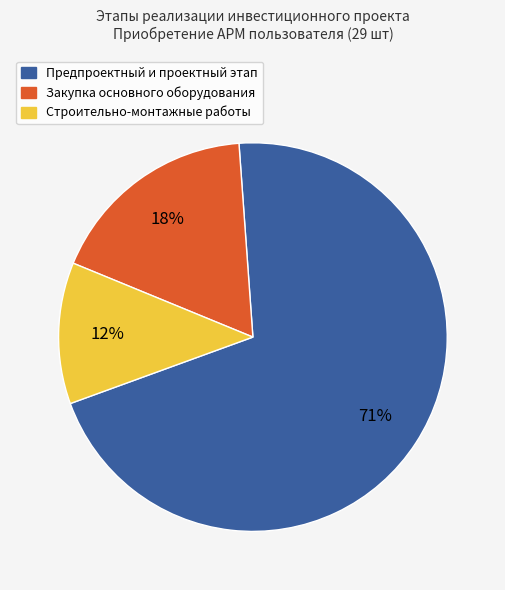

How many slices are in this pie chart?

3